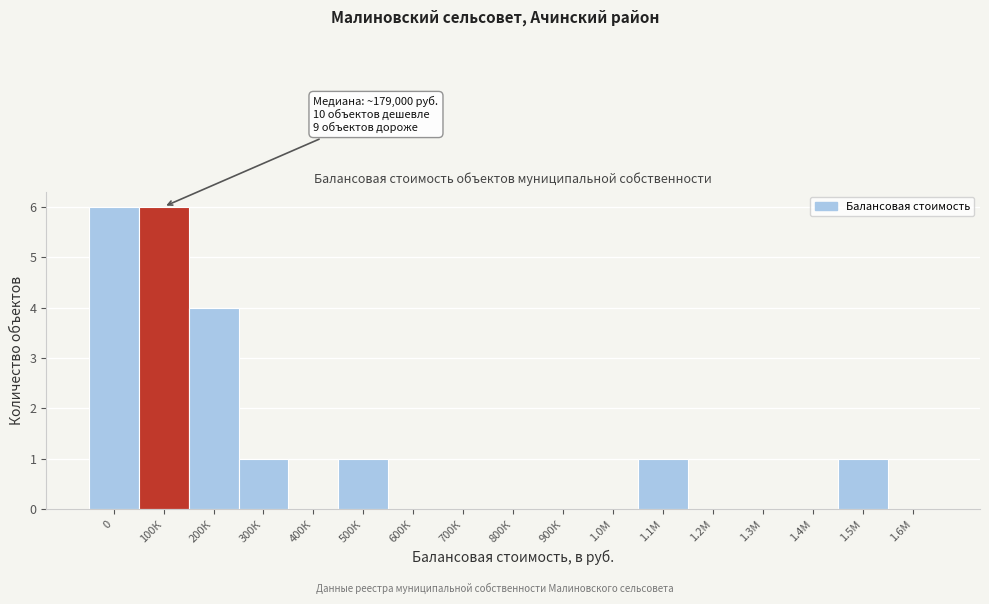

Reading left to right, extract all data points from this chart.

0=6	100К=6	200К=4	300К=1	400К=0	500К=1	600К=0	700К=0	800К=0	900К=0	1.0М=0	1.1М=1	1.2М=0	1.3М=0	1.4М=0	1.5М=1	1.6М=0